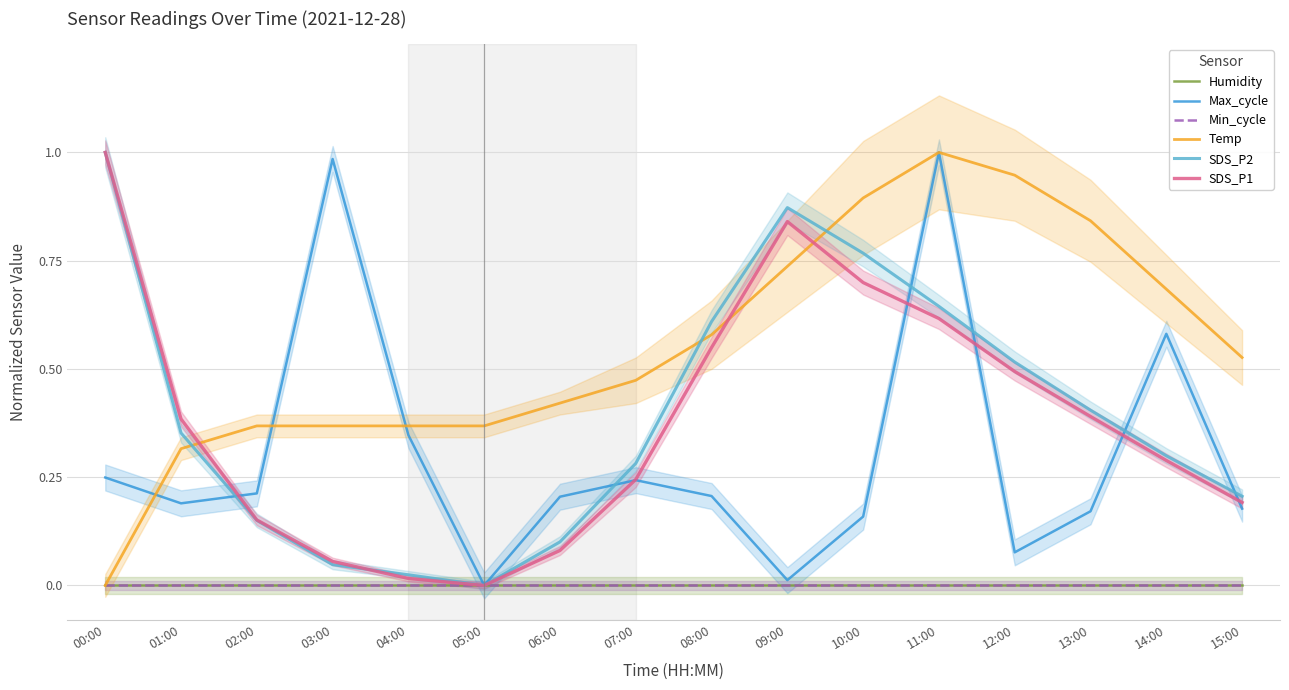

How many lines are shown in the chart?

6